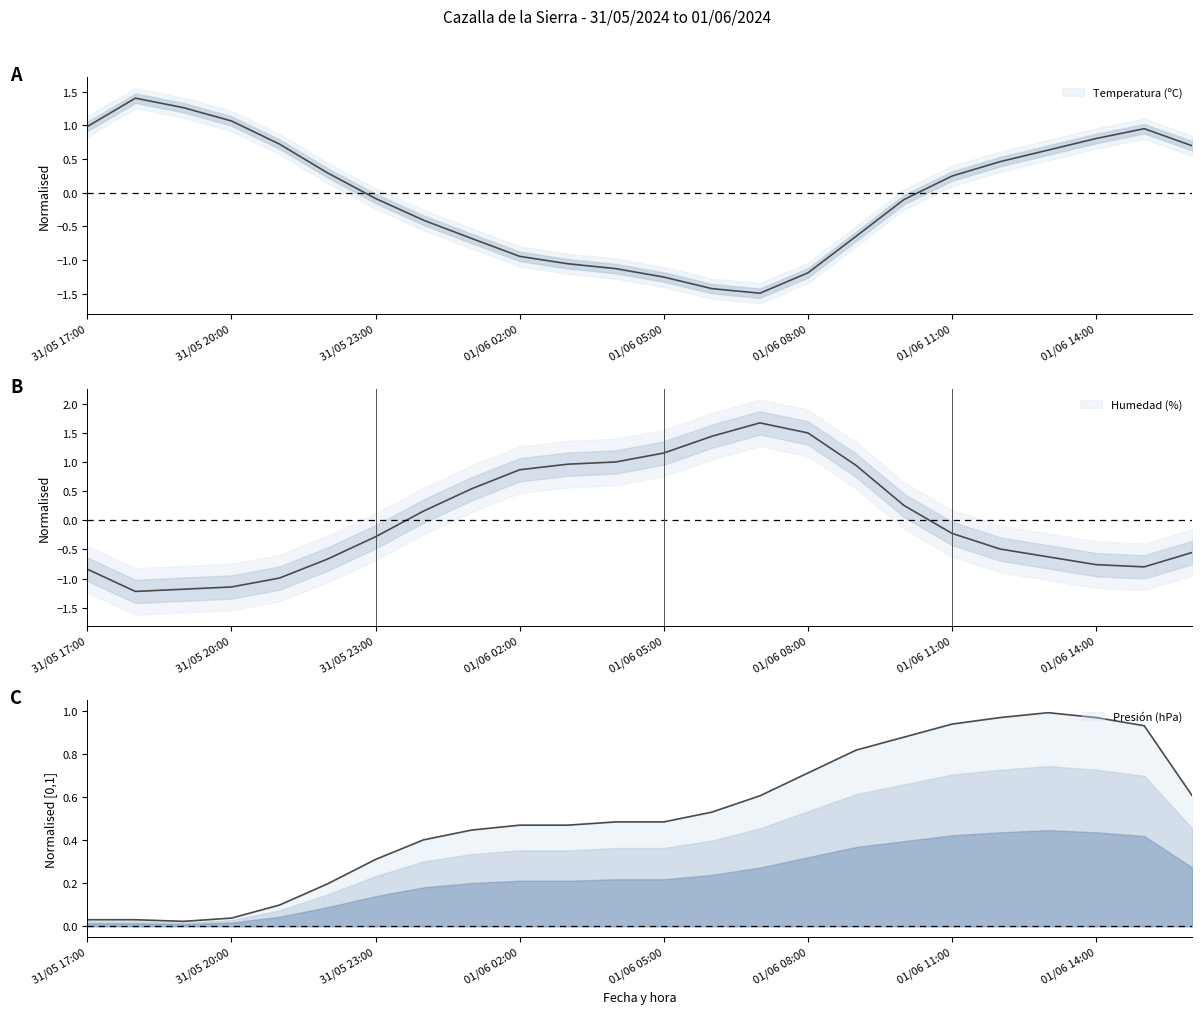

How many lines are shown in the chart?

3